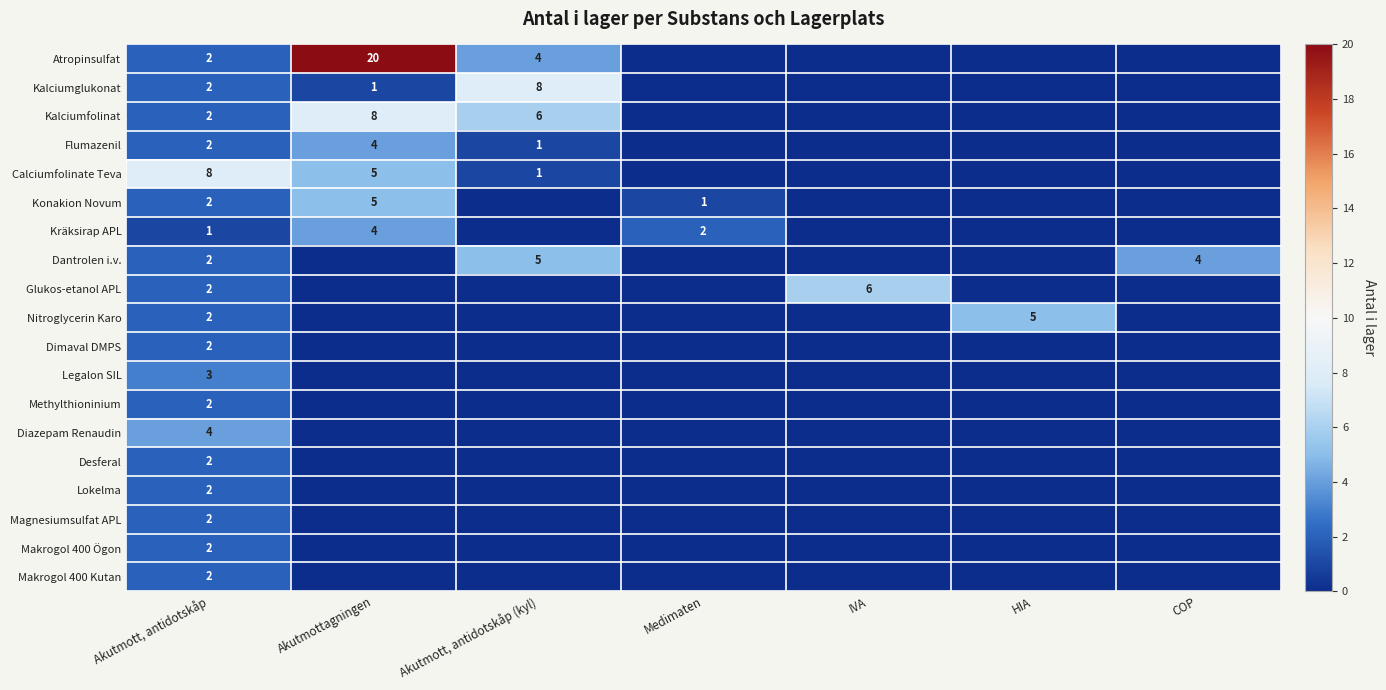

True or false: Diazepam Renaudin has a value of 4 at Akutmott, antidotskåp.

True